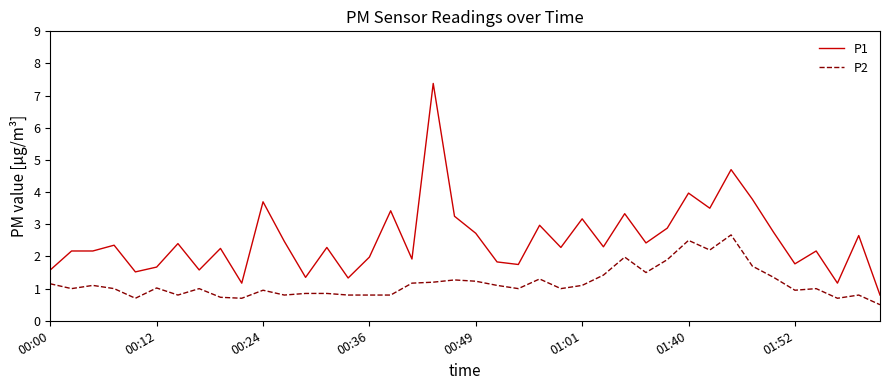

What is the maximum value shown in the chart?

7.4